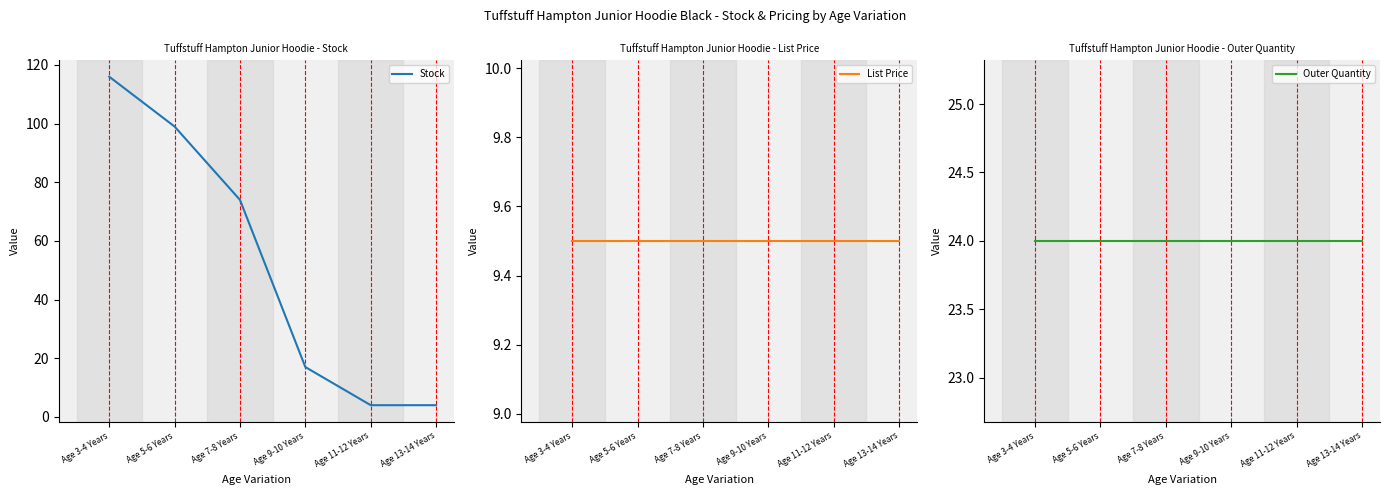

True or false: Outer Quantity has more than 0 interior local peaks.

False